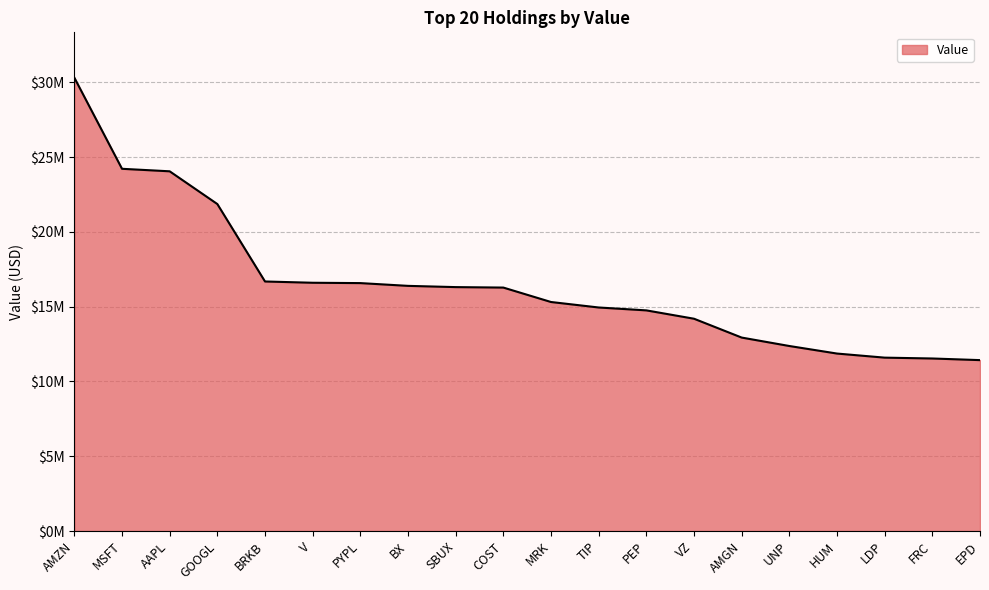

What is the maximum value shown in the chart?

30314000